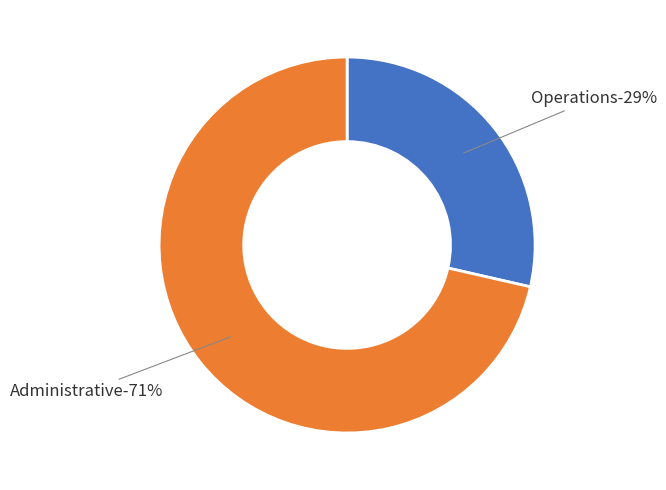

Does Administrative represent more than half of the total?

Yes